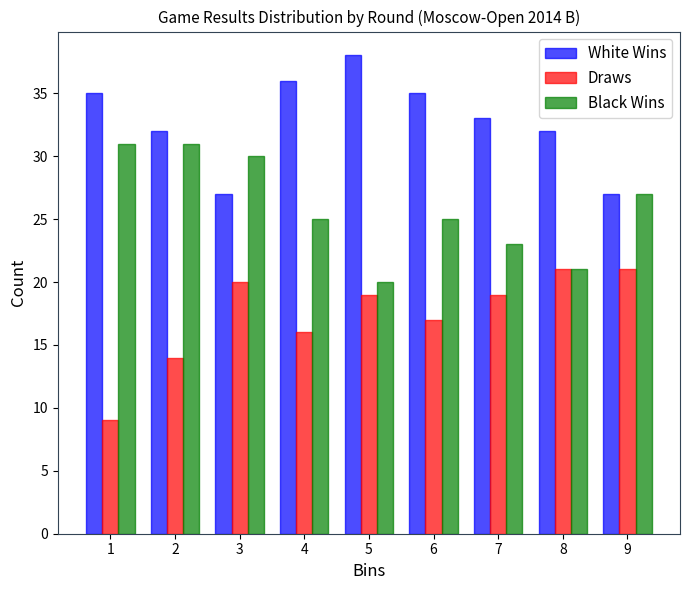

Reading left to right, what are all the values shown in this chart?

White Wins: 35	32	27	36	38	35	33	32	27
Draws: 9	14	20	16	19	17	19	21	21
Black Wins: 31	31	30	25	20	25	23	21	27